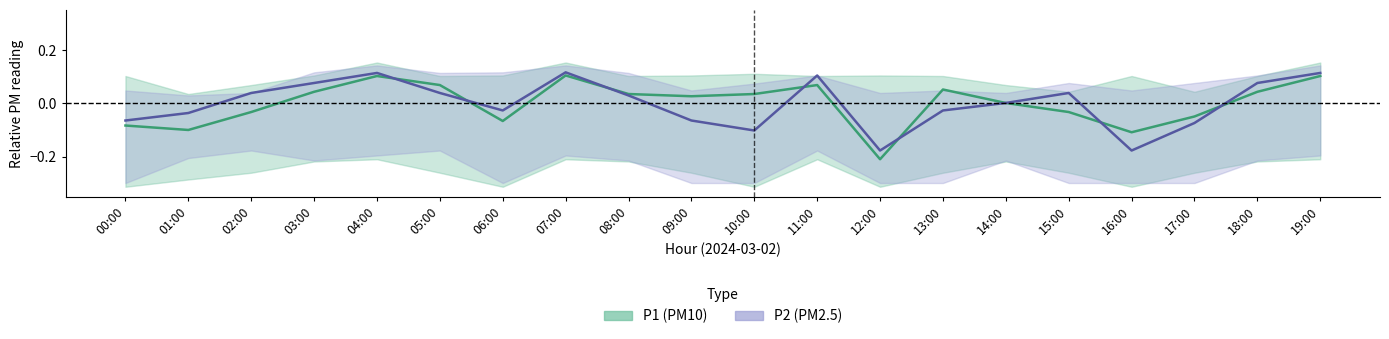

How many data points in P2 (PM2.5) are less than 0?

9